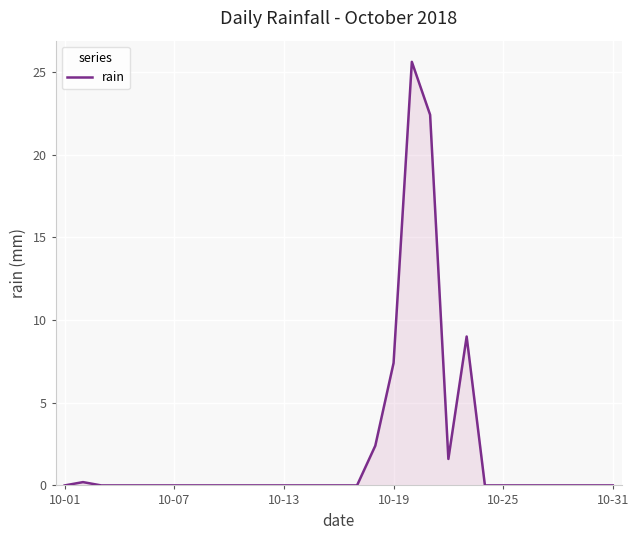

What is the greatest value displayed?

25.6